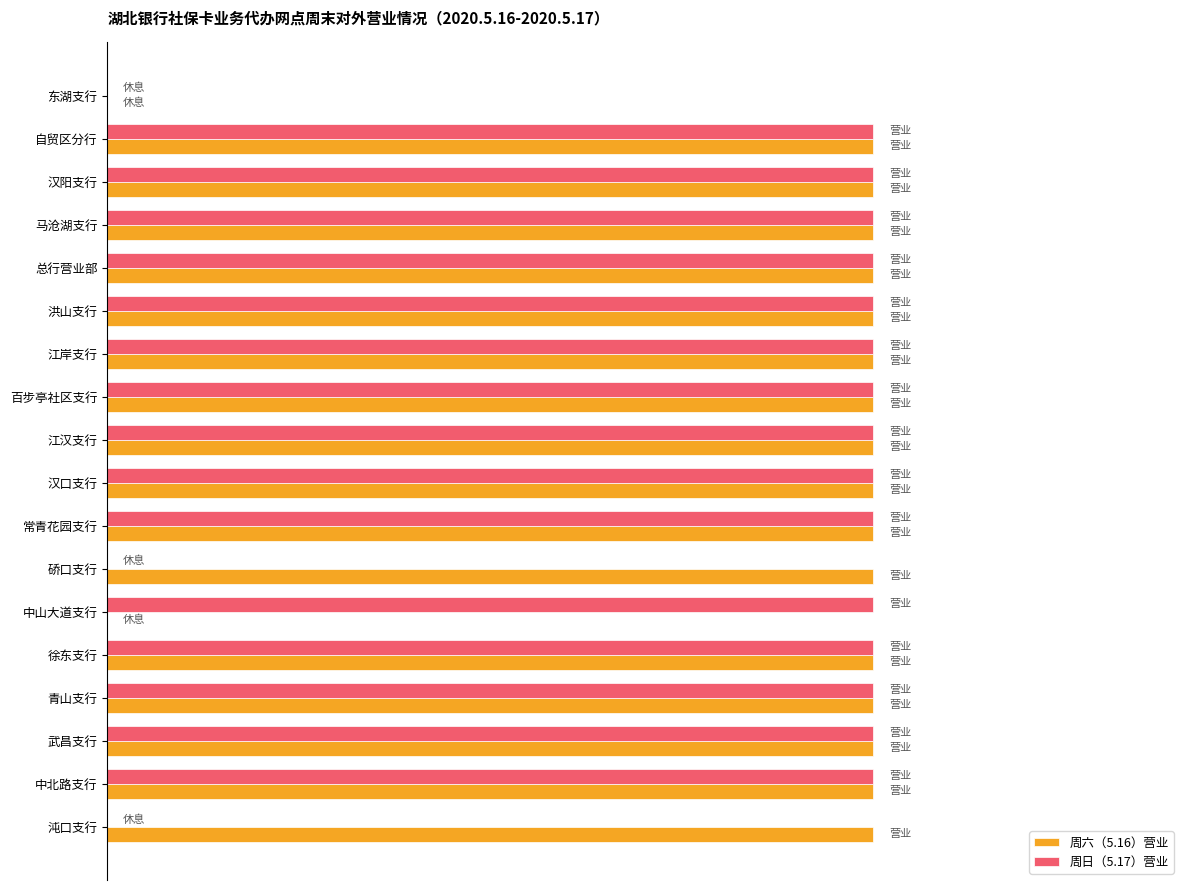

What are all the series names shown in the legend?

周六（5.16）营业, 周日（5.17）营业